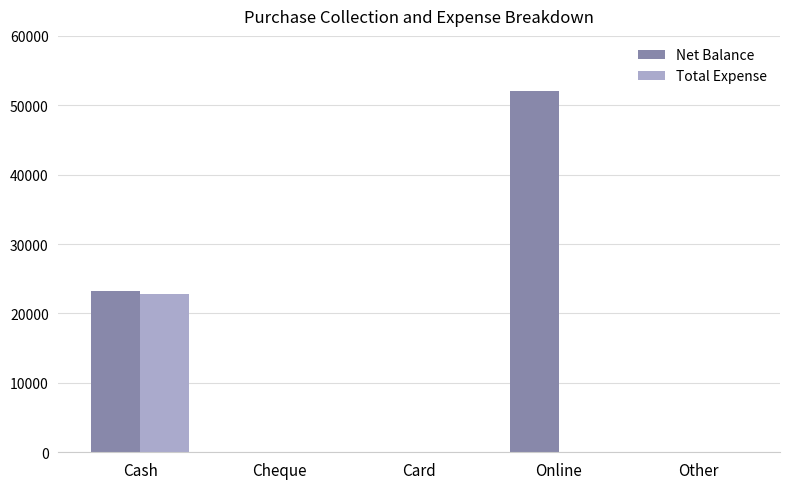

How many data points does each series have?

5